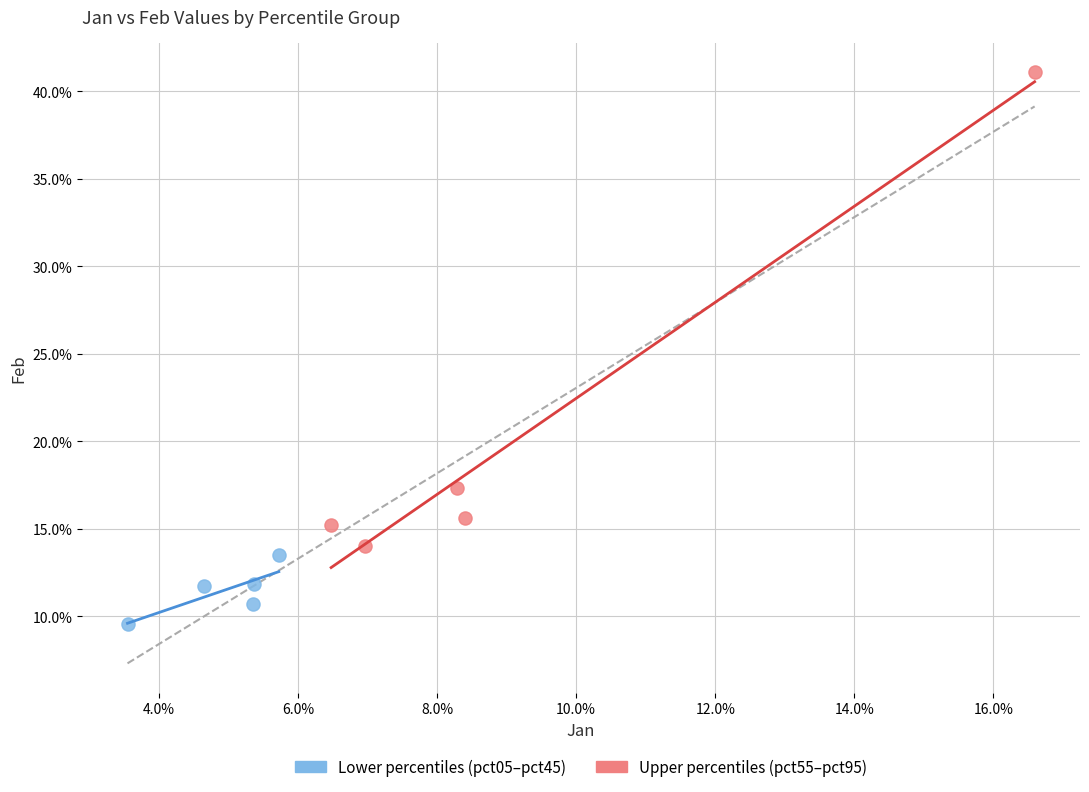

What are all the series names shown in the legend?

Lower percentiles (pct05–pct45), Upper percentiles (pct55–pct95)